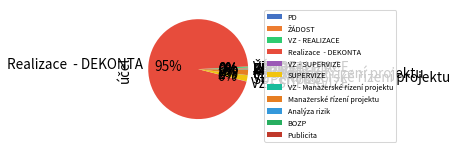

What is the majority slice?

Realizace - DEKONTA